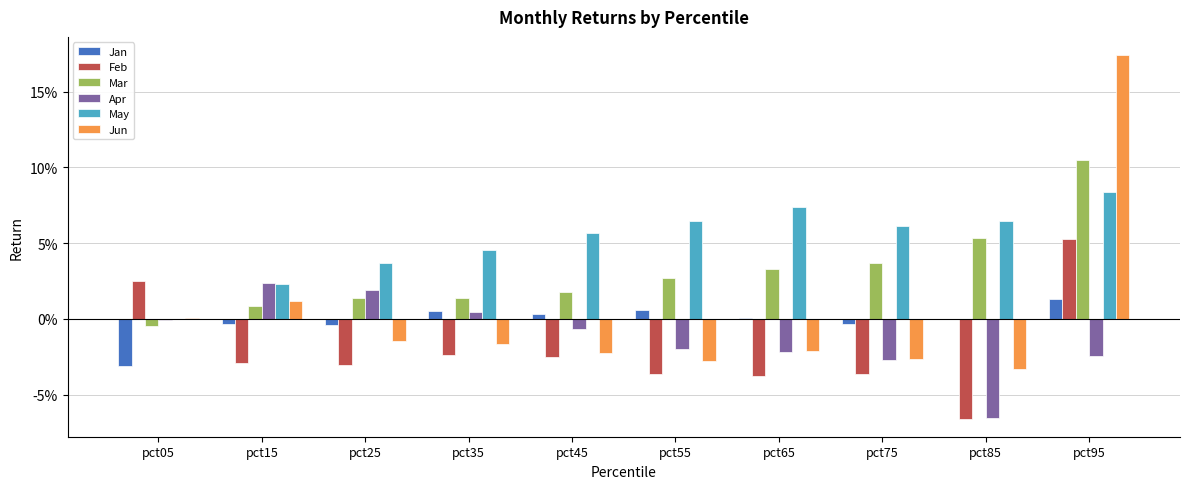

At which label is Feb closest to 0?

pct35